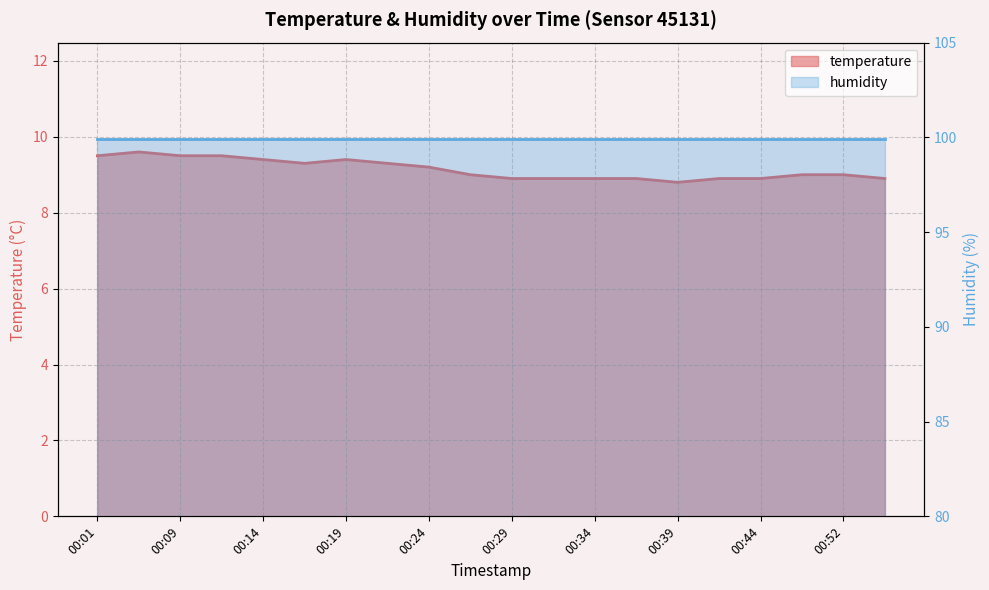

What is the ratio of the value at 00:24 to the value at 00:09?

1.0